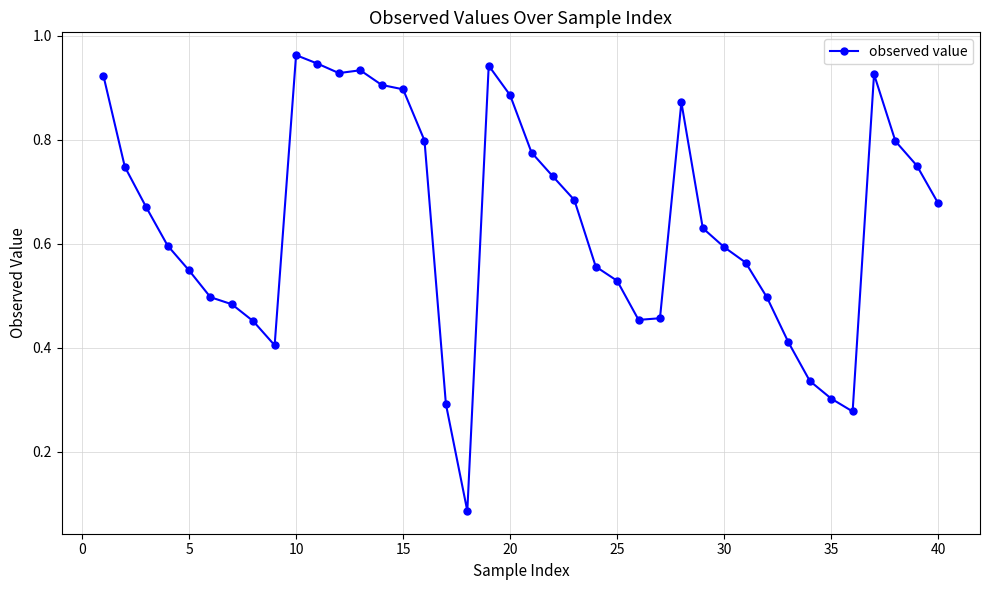

What is the sum of all values?

25.7